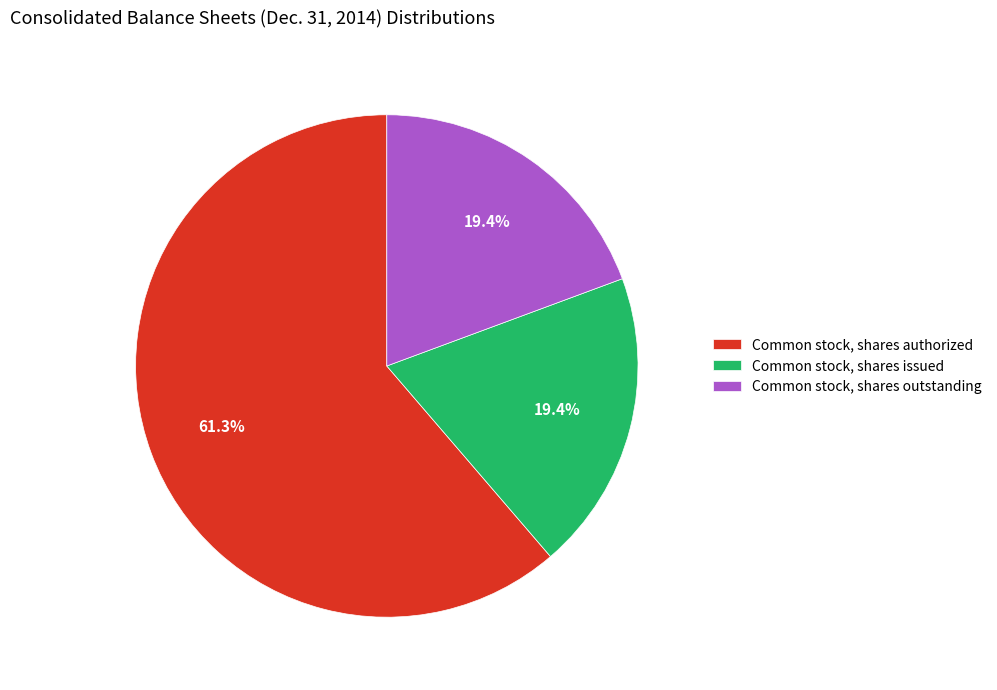

What is the largest slice in the pie chart?

Common stock, shares authorized